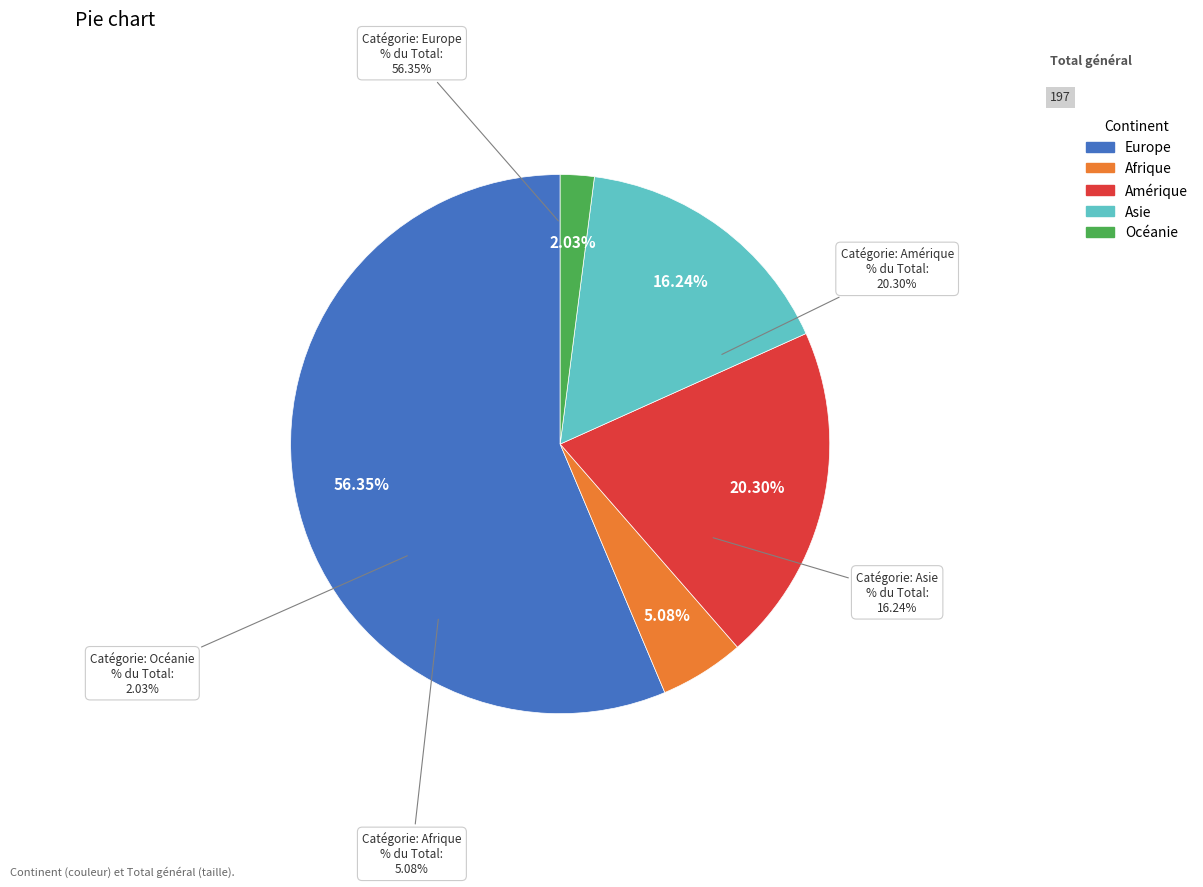

Approximately how many times larger is the value at Océanie compared to Amérique?

0.1